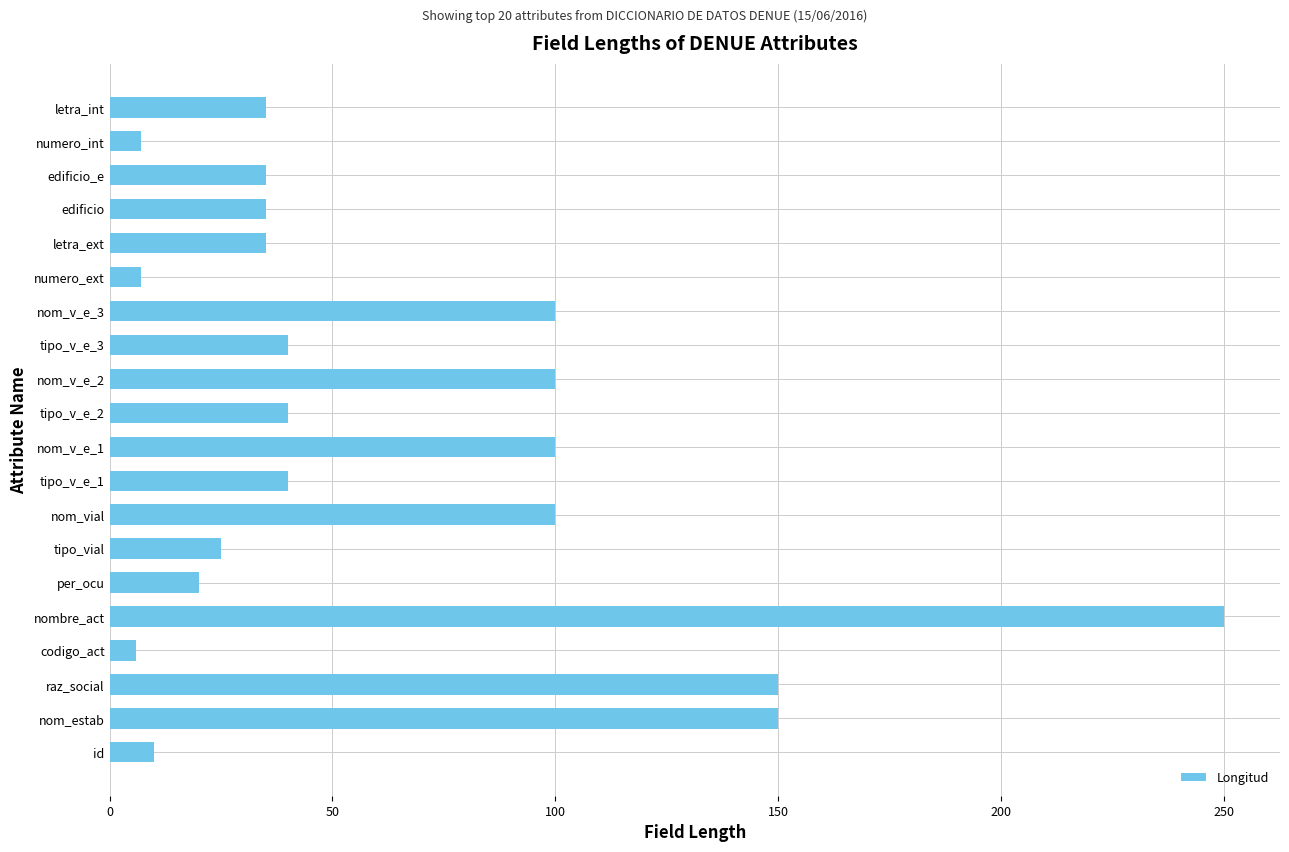

How many bars are there in total?

20